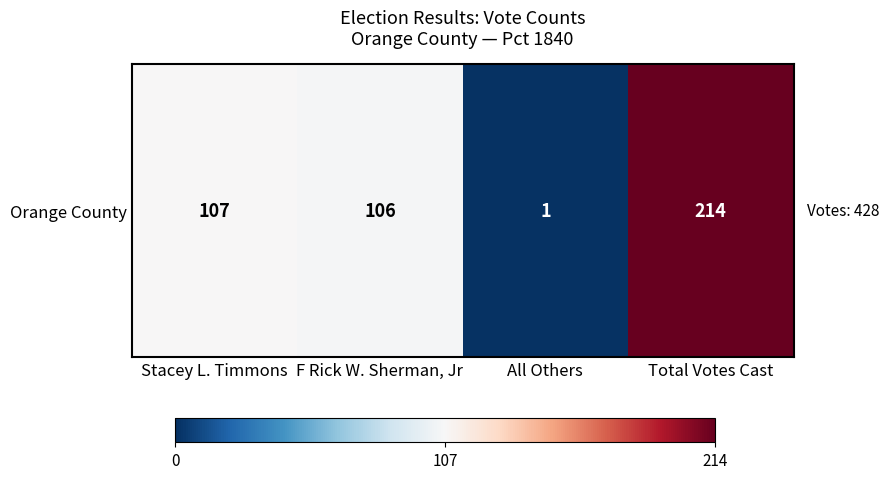

What is the sum of the values at F Rick W. Sherman, Jr and All Others?

107